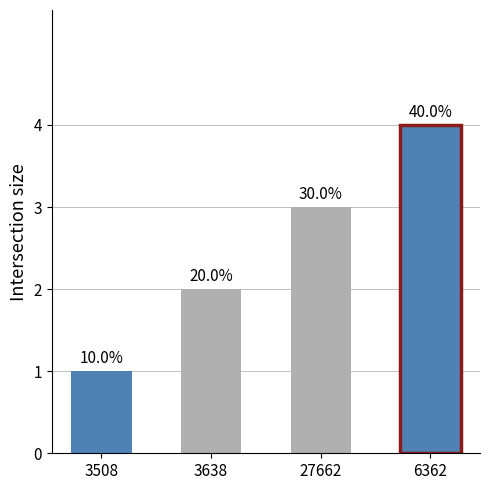

Approximately how many times larger is the value at 27662 compared to 6362?

0.8